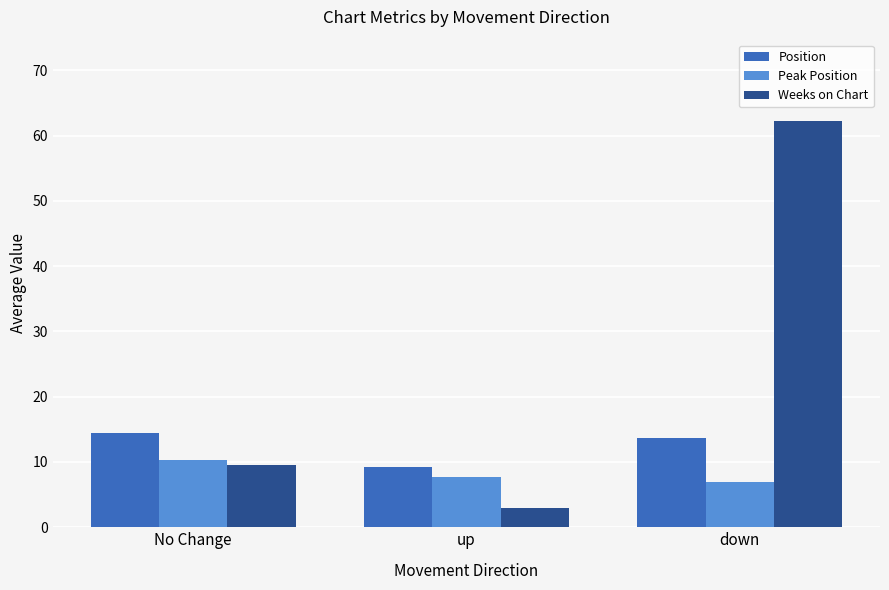

Which category has the lowest value in the Peak Position series?

down